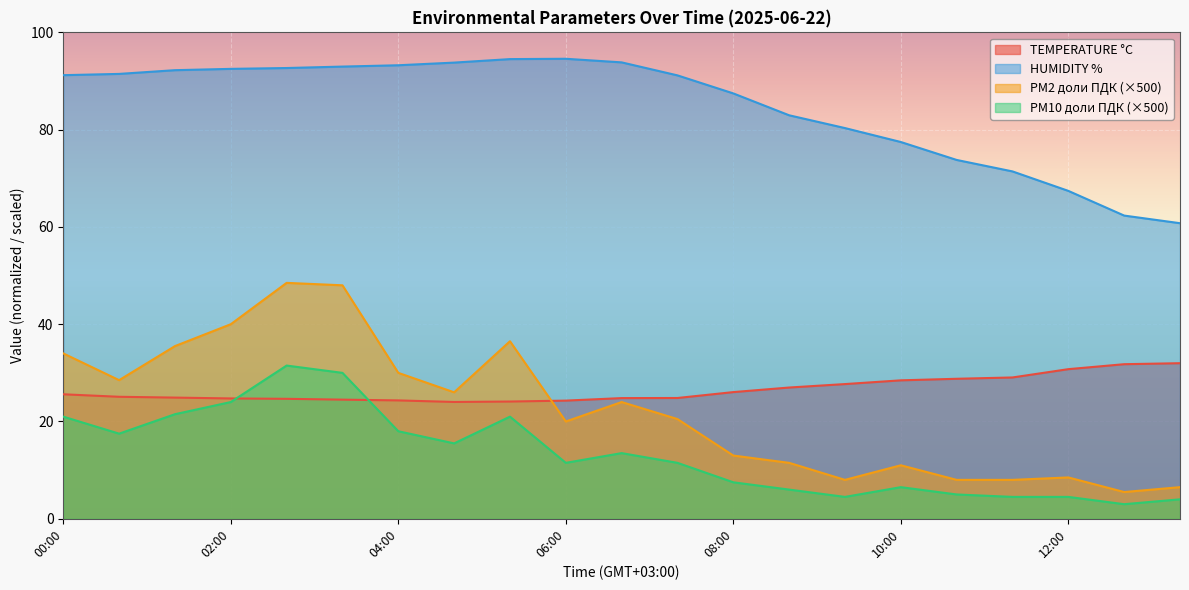

What is the average value of the PM10 доли ПДК series?

13.4